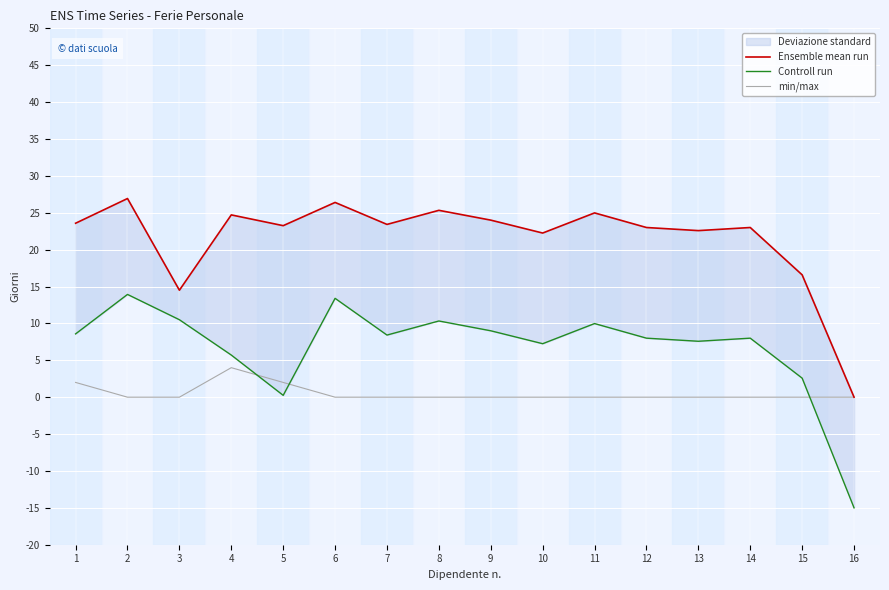

Which series has the widest spread of values?

Controll run